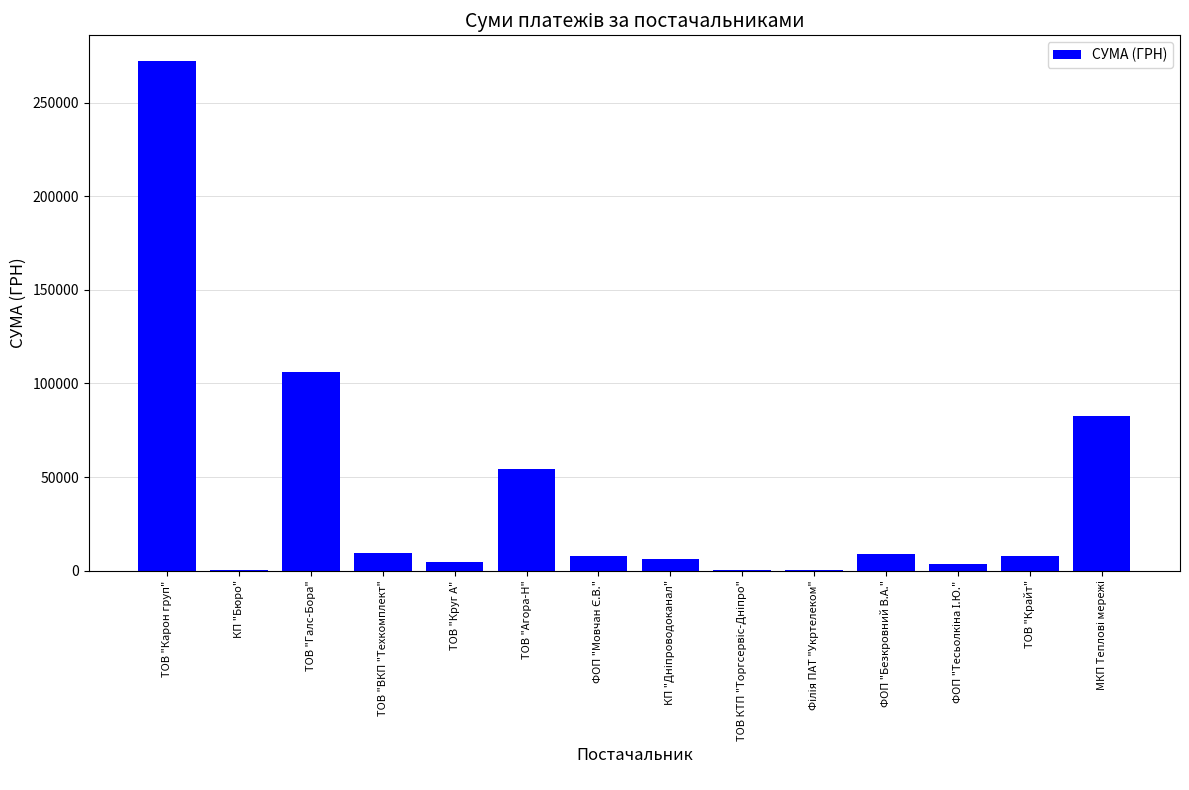

What is the average value?

40317.5